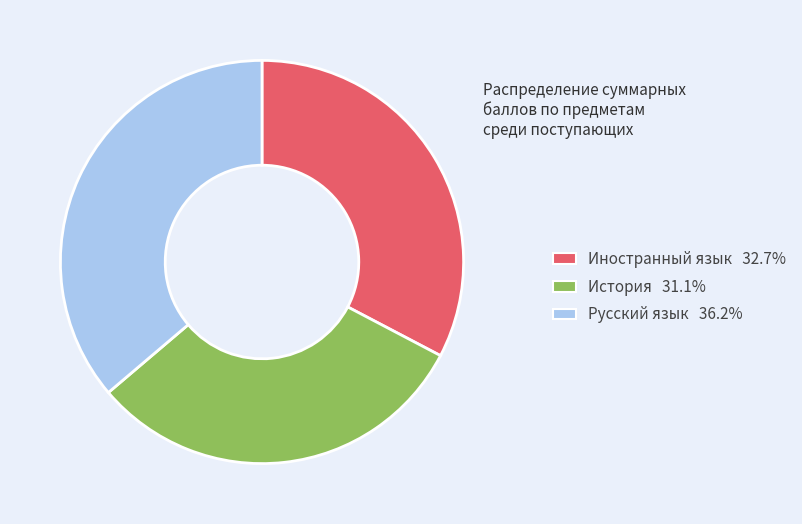

Is Русский язык 36.2% the majority of the pie?

No